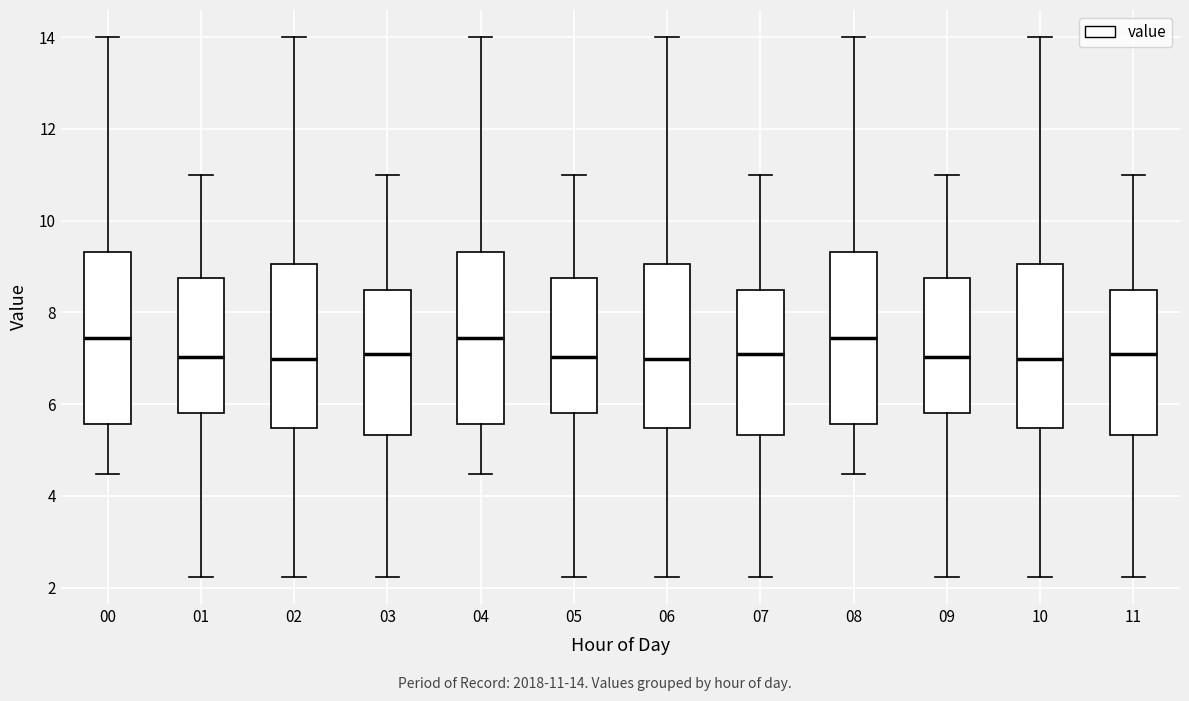

Reading left to right, transcribe this box plot: for each box, give where its median line is, the range the box spans, and where its two whiskers end, as read against the y-axis. The values are not printed on the chart, so give them approximately, as read against the axis.

00: median 7.4, box 5.6 to 9.4, whiskers 4.4 to 14.0
01: median 7.0, box 5.8 to 8.8, whiskers 2.2 to 11.0
02: median 7.0, box 5.4 to 9.0, whiskers 2.2 to 14.0
03: median 7.2, box 5.4 to 8.4, whiskers 2.2 to 11.0
04: median 7.4, box 5.6 to 9.4, whiskers 4.4 to 14.0
05: median 7.0, box 5.8 to 8.8, whiskers 2.2 to 11.0
06: median 7.0, box 5.4 to 9.0, whiskers 2.2 to 14.0
07: median 7.2, box 5.4 to 8.4, whiskers 2.2 to 11.0
08: median 7.4, box 5.6 to 9.4, whiskers 4.4 to 14.0
09: median 7.0, box 5.8 to 8.8, whiskers 2.2 to 11.0
10: median 7.0, box 5.4 to 9.0, whiskers 2.2 to 14.0
11: median 7.2, box 5.4 to 8.4, whiskers 2.2 to 11.0